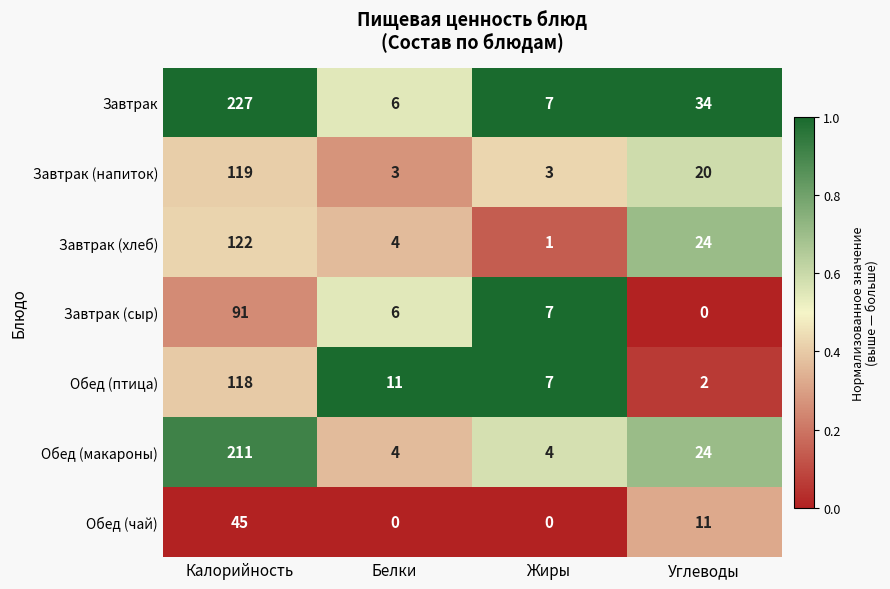

At which category does the chart reach its peak across all series?

Калорийность